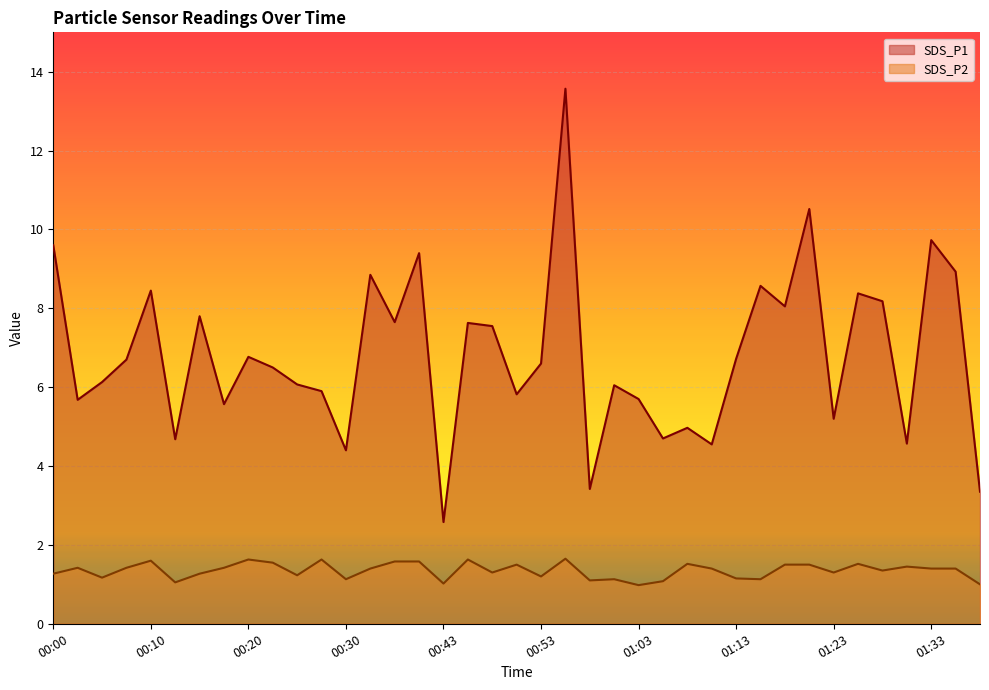

Is the value of SDS_P1 at 01:28 greater than the value of SDS_P2 at 01:18?

Yes